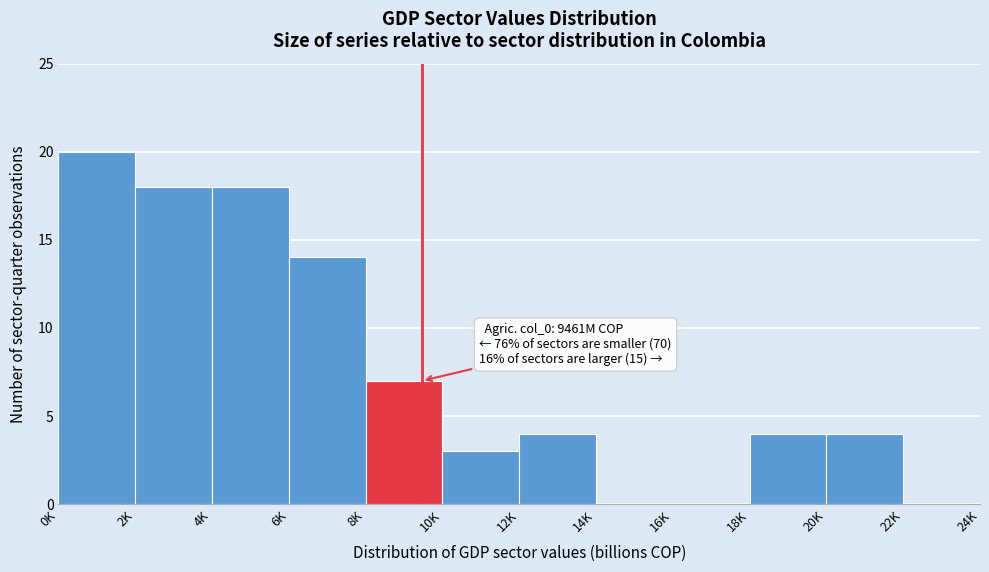

Reading left to right, extract all data points from this chart.

0K=20	2K=18	4K=18	6K=14	8K=7	10K=3	12K=4	14K=0	16K=0	18K=4	20K=4	22K=0